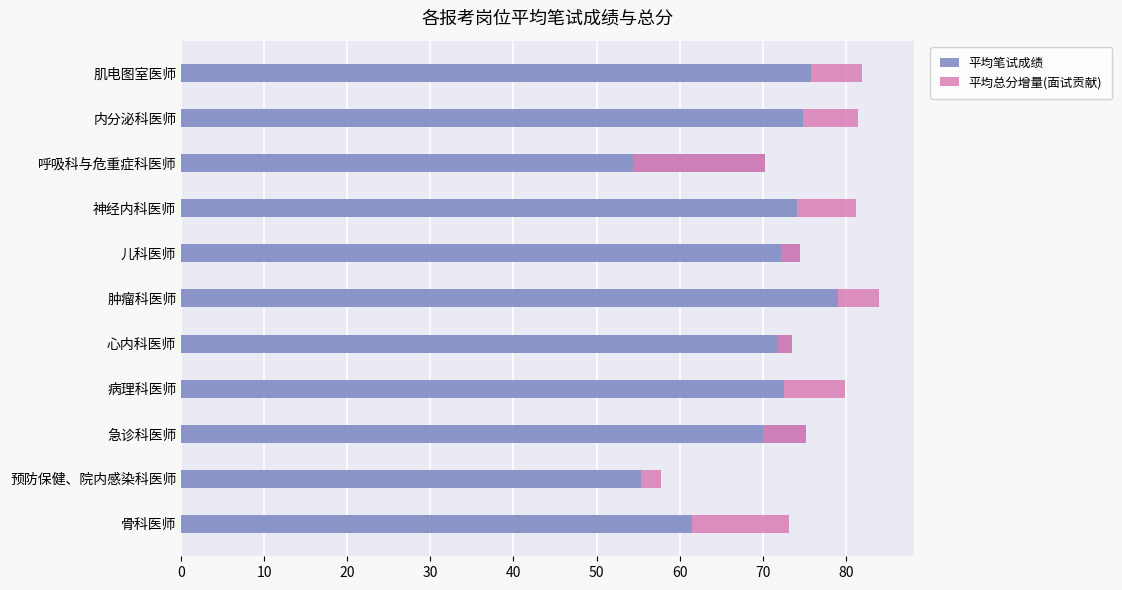

At how many categories does at least one series exceed 16?

11